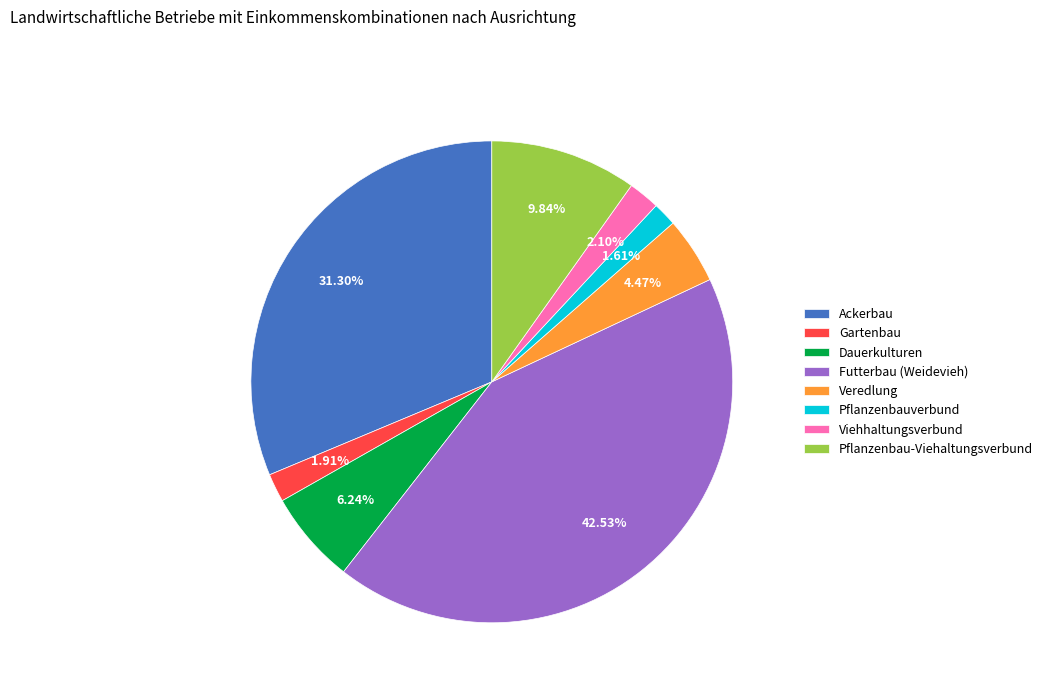

Does any single category account for the majority?

No